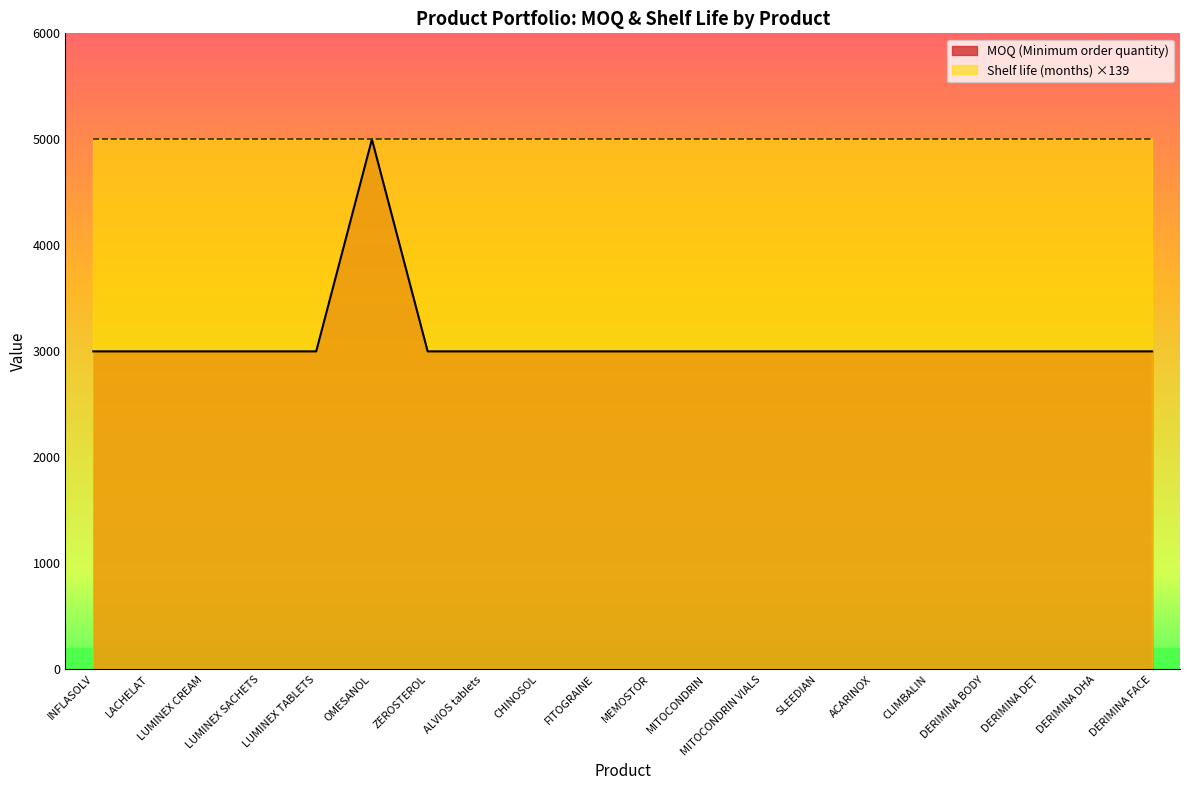

Which has a higher value, CHINOSOL or LUMINEX CREAM?

CHINOSOL